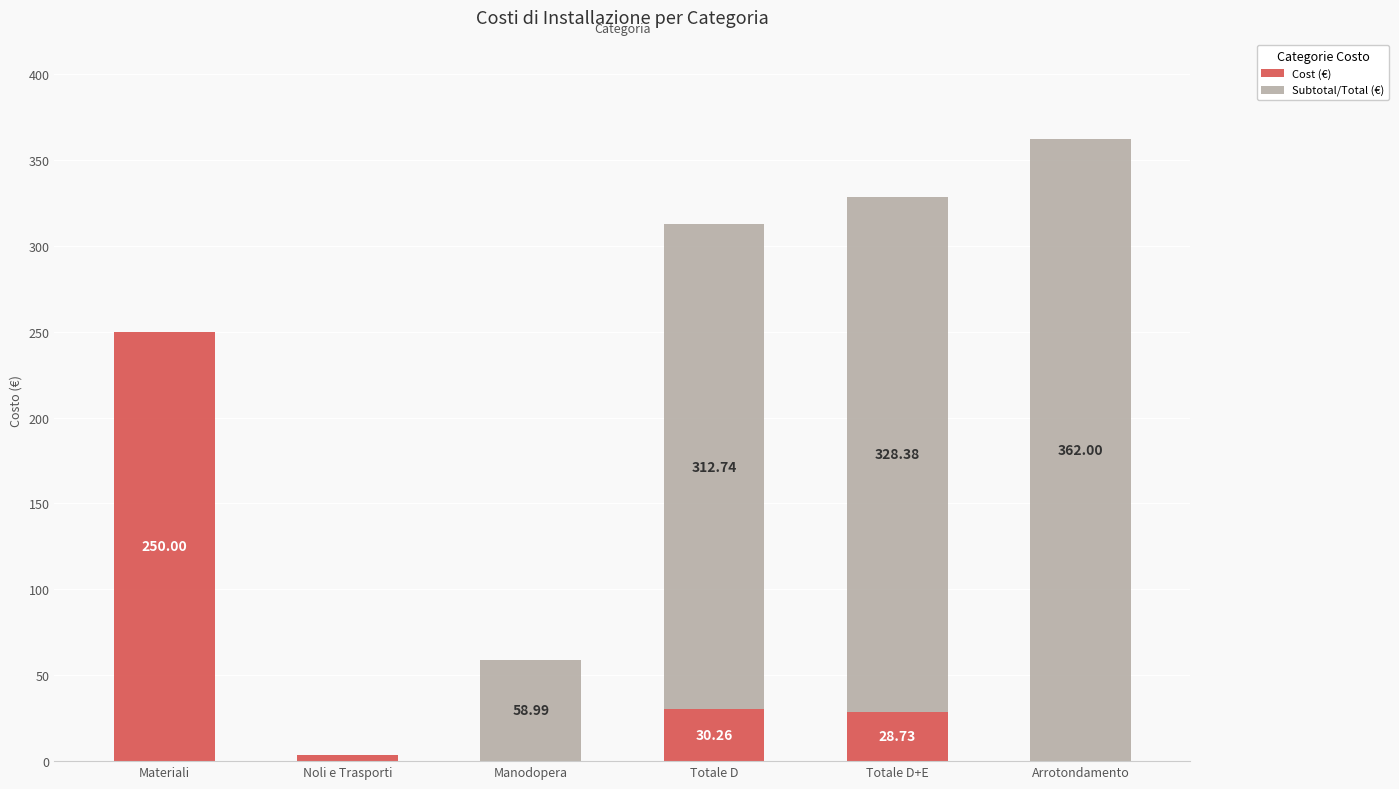

At which category is the sum across all series the highest?

Arrotondamento